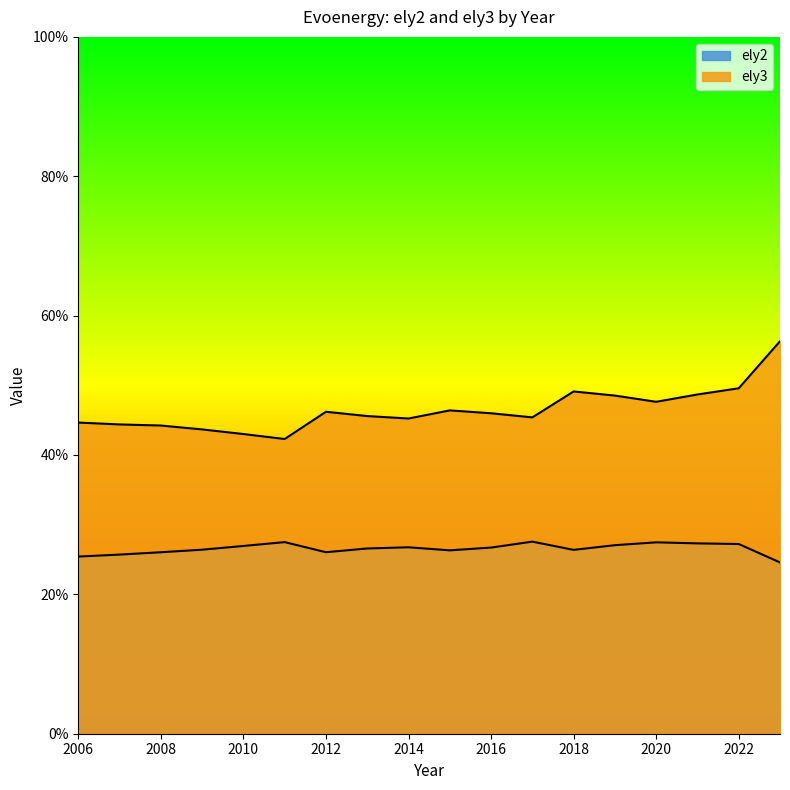

True or false: ely3 and ely2 intersect in this chart.

False